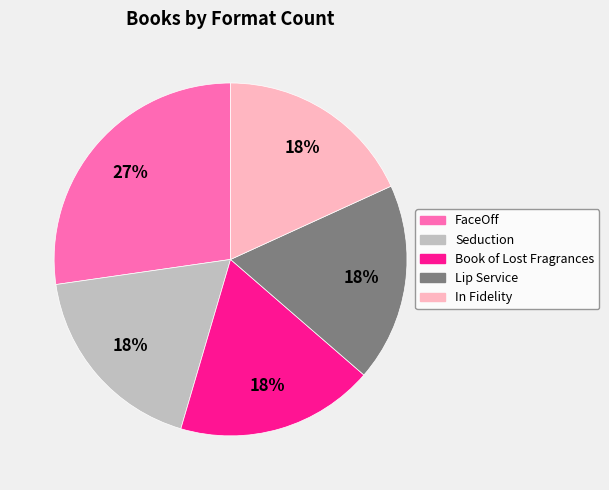

To the nearest percent, what is the difference between the Lip Service and FaceOff slice percentages?

9%